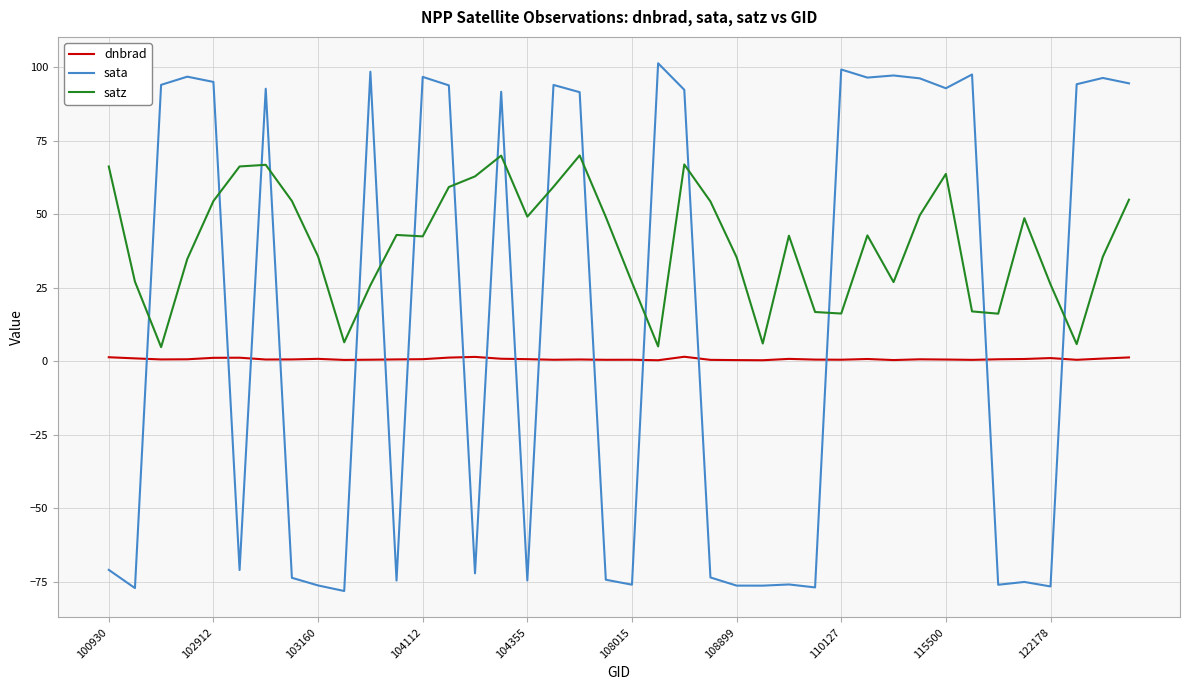

Which series has the largest range (max minus min)?

sata